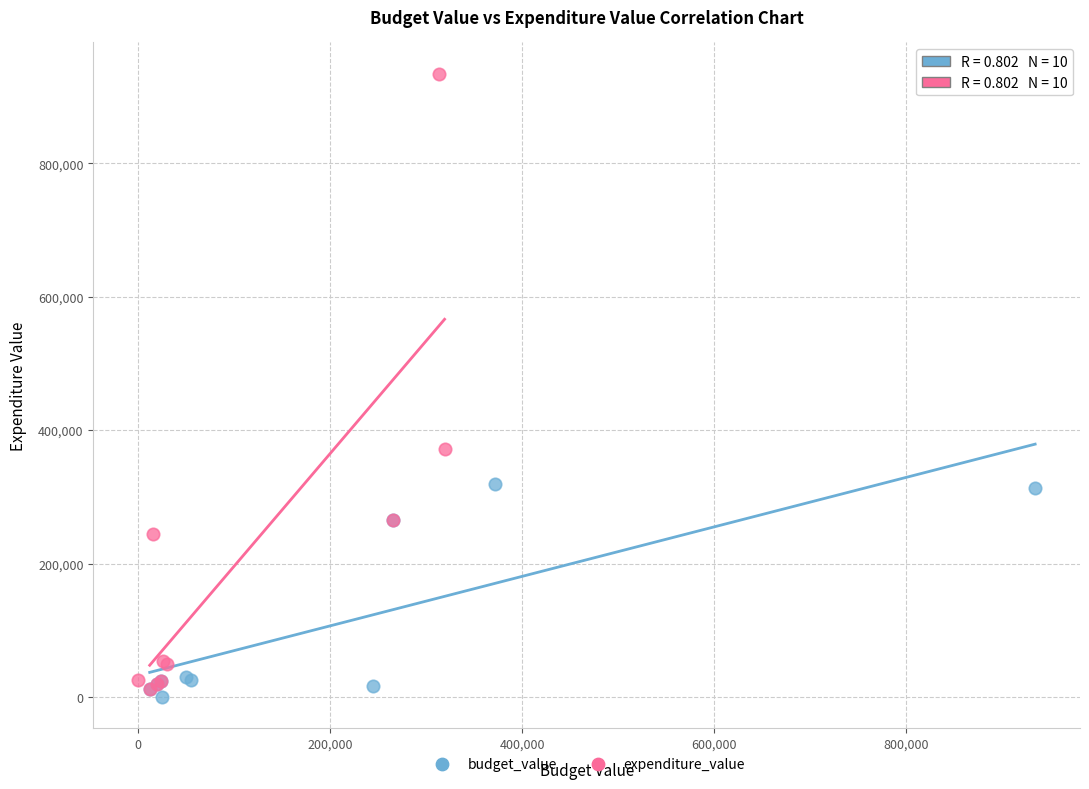

Which series reaches the maximum Y coordinate?

expenditure_value